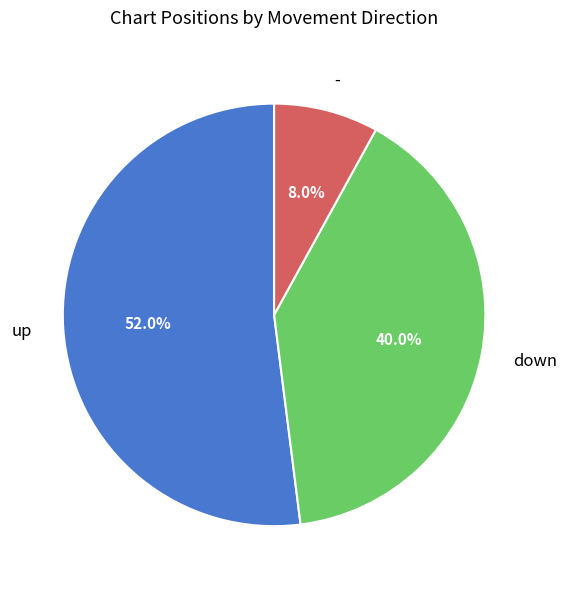

How many slices are in this pie chart?

3